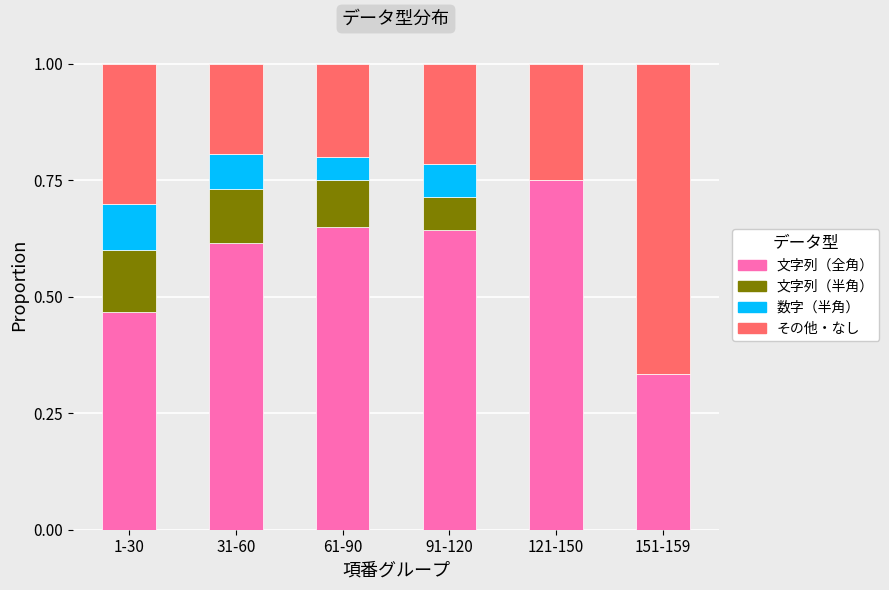

What is the total value across all series at 61-90?

1.0